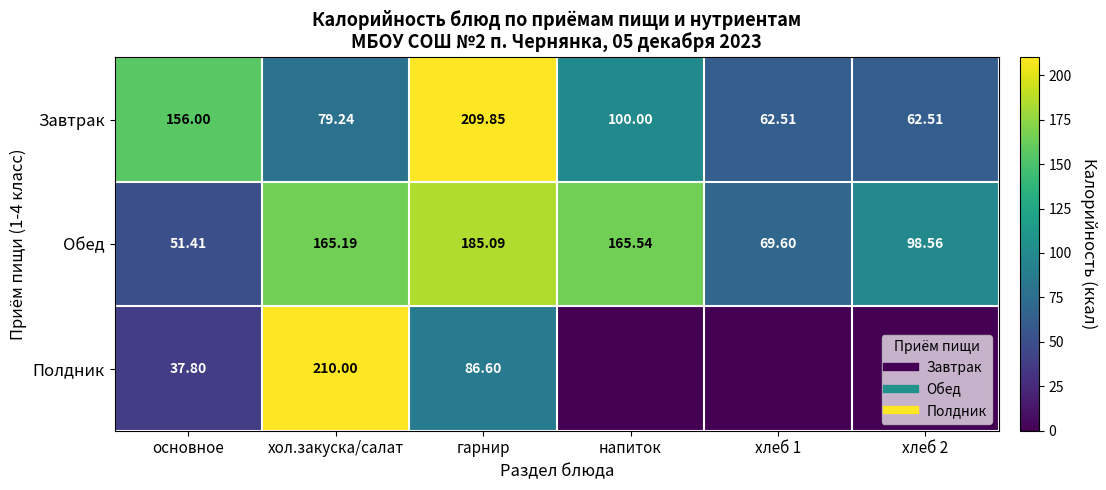

How many values in the Обед series are below 165?

3